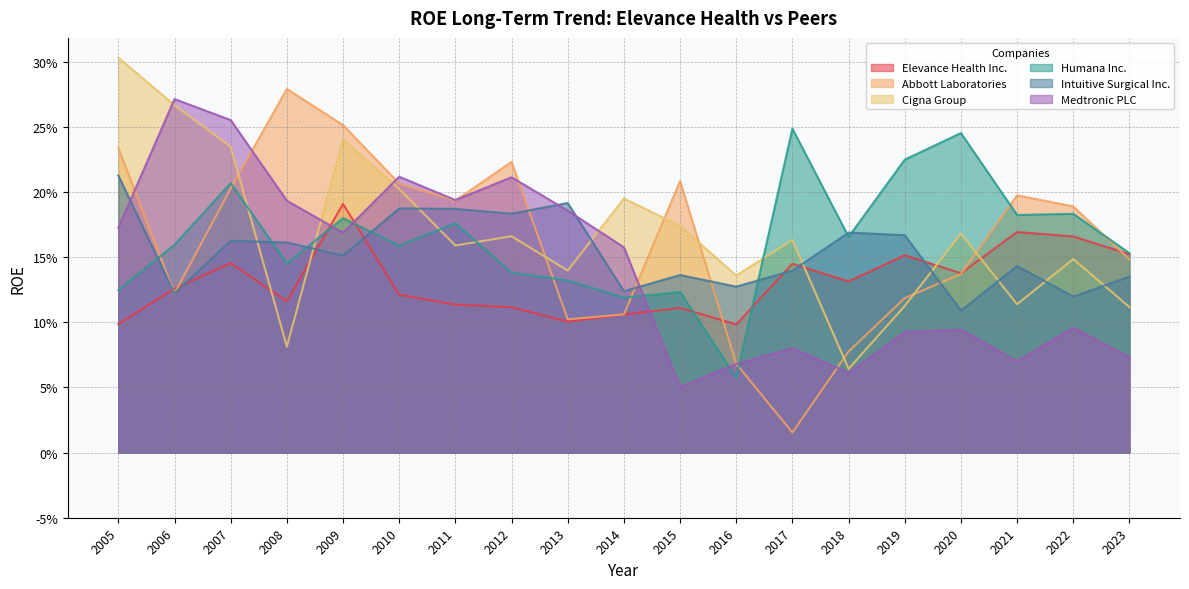

How many series are shown in this chart?

6